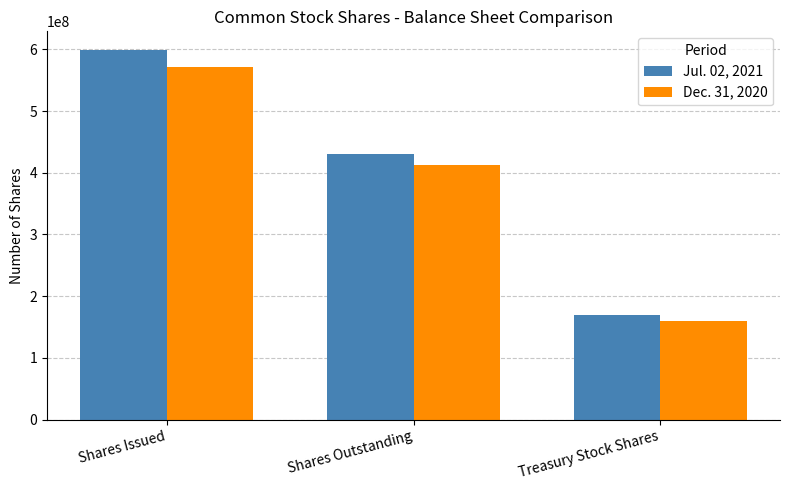

The Jul. 02, 2021 series shows 293593548 at Treasury Stock Shares. True or false?

False